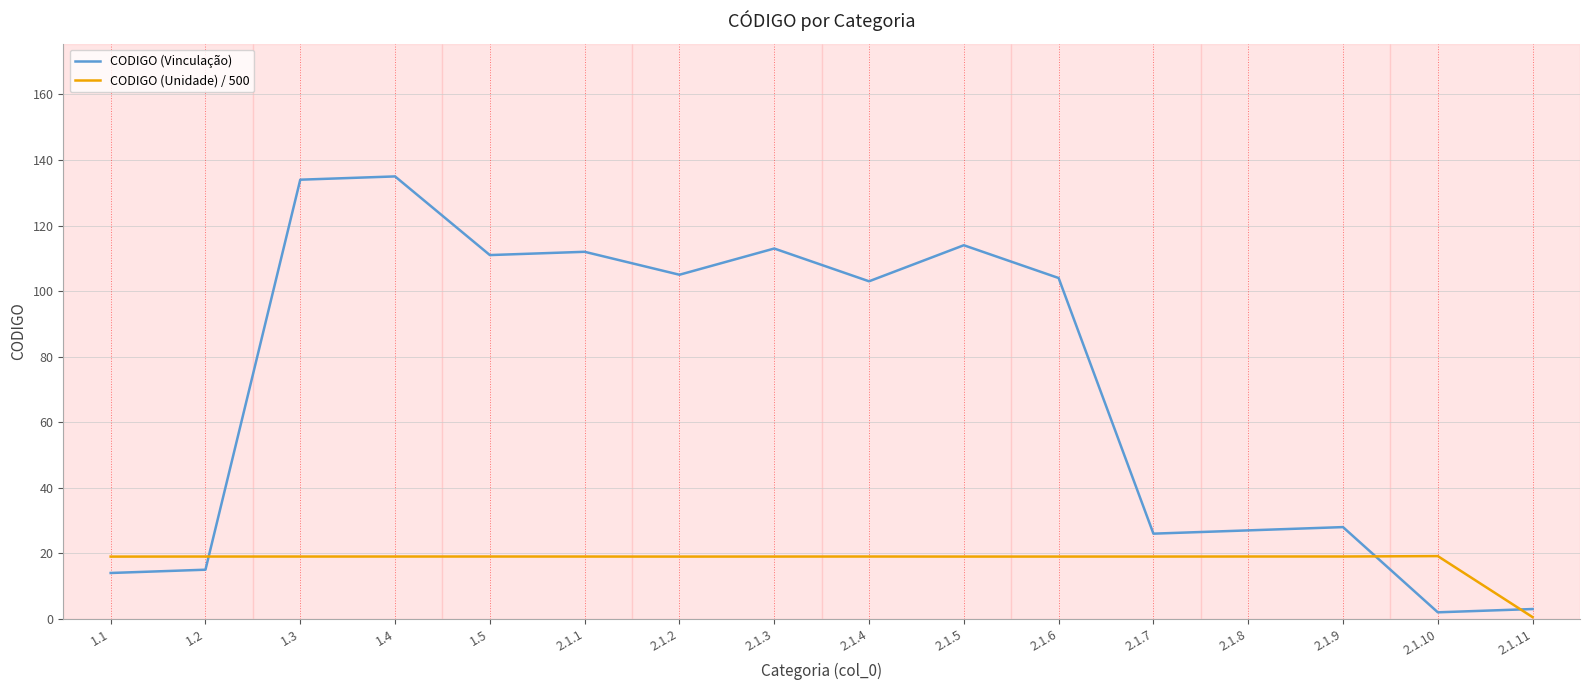

True or false: CODIGO (Unidade) / 500 has a value of 19.0 at 1.3.

True